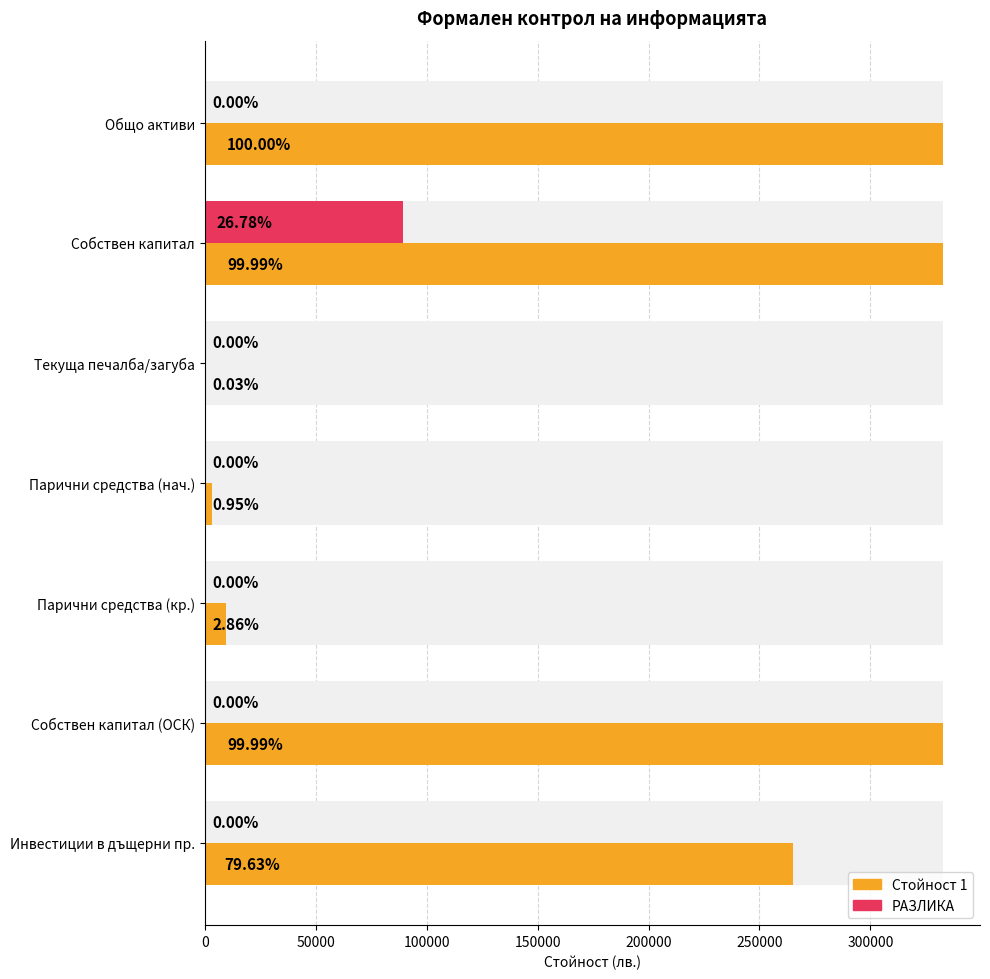

How many values in РАЗЛИКА are above zero?

1